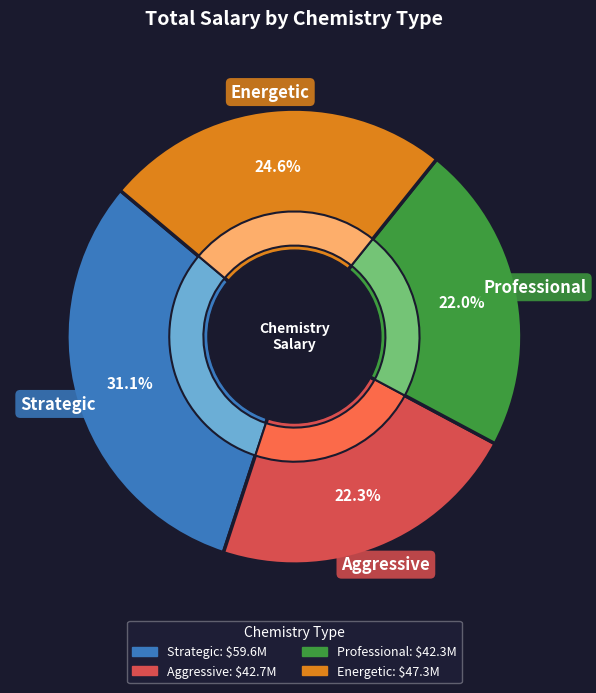

Is it true that Strategic is 1% of the pie?

False